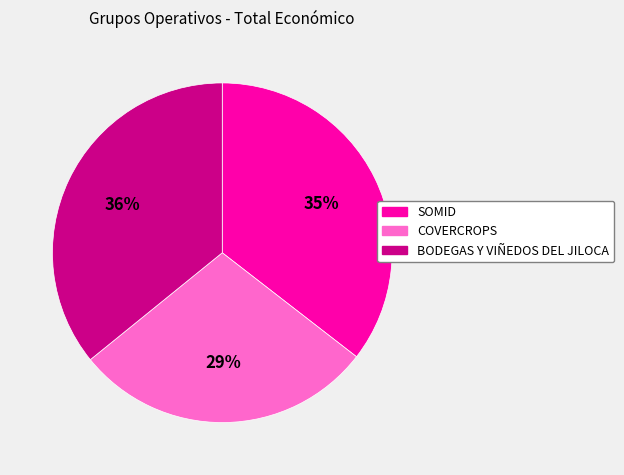

Is the sum of COVERCROPS and BODEGAS Y VIÑEDOS DEL JILOCA greater than half?

Yes